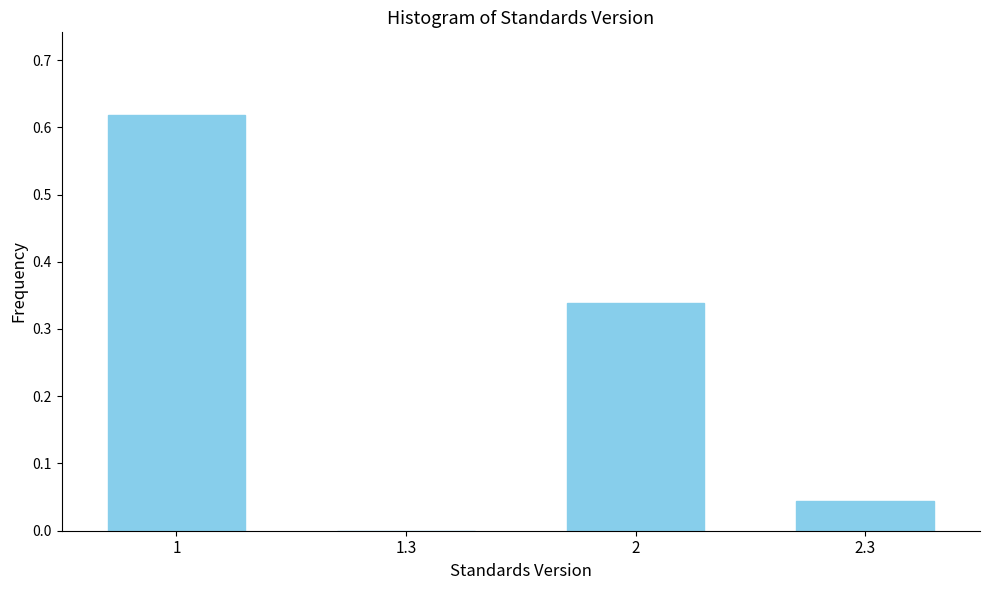

What is the change in value from 1.3 to 2?

+0.3